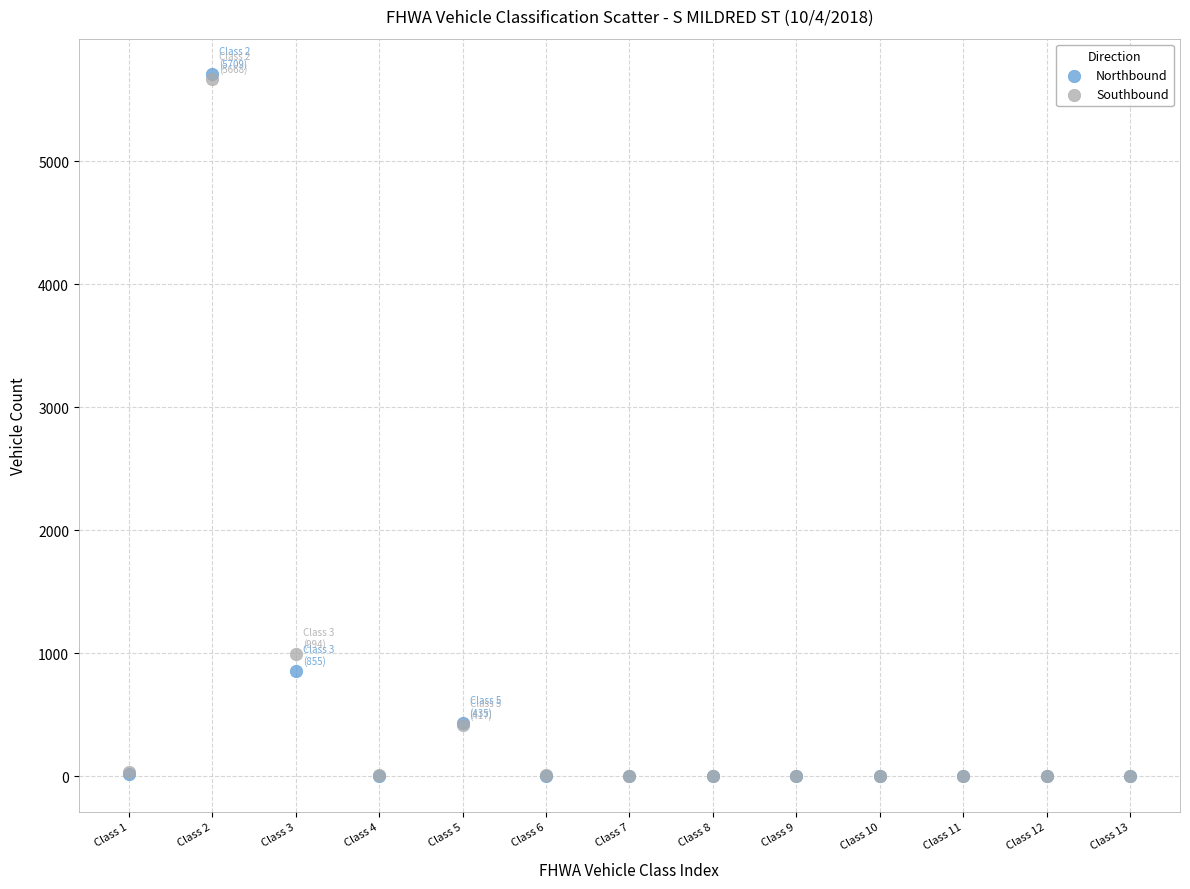

In the Southbound series, what Y value is closest to 2834?

994